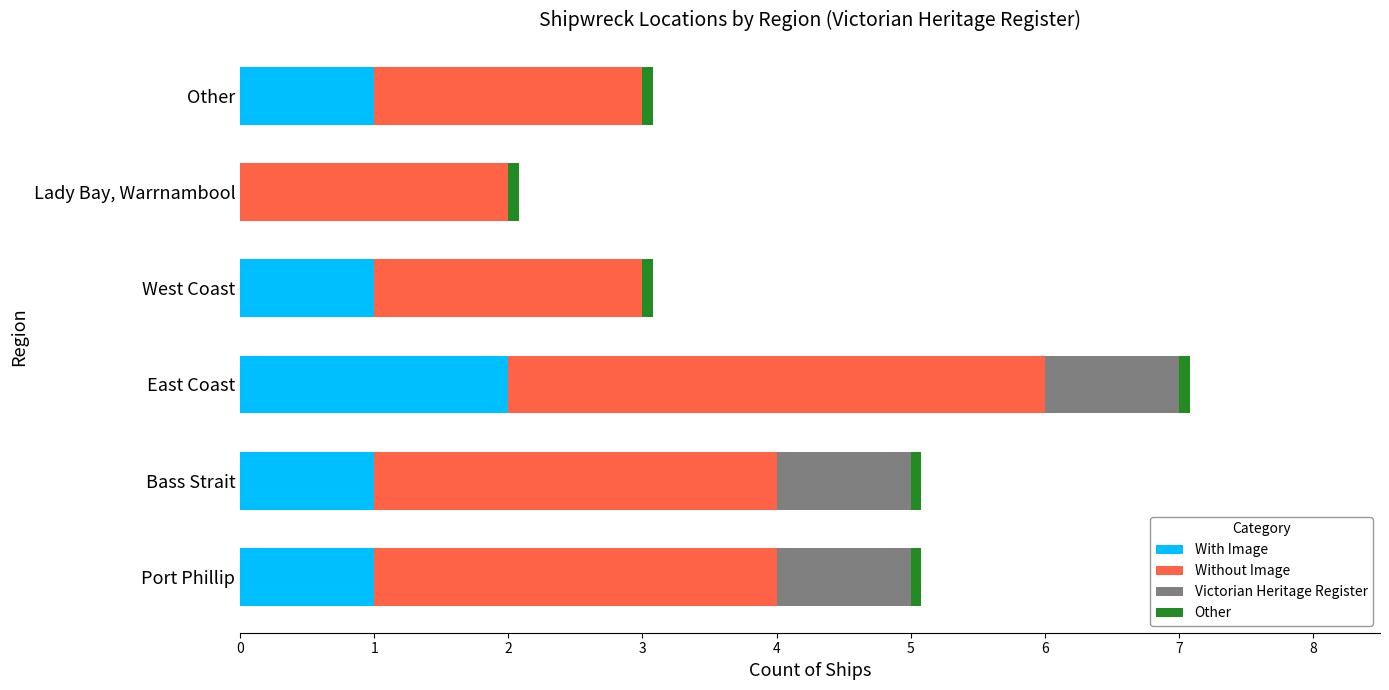

At which category is the sum across all series the highest?

East Coast